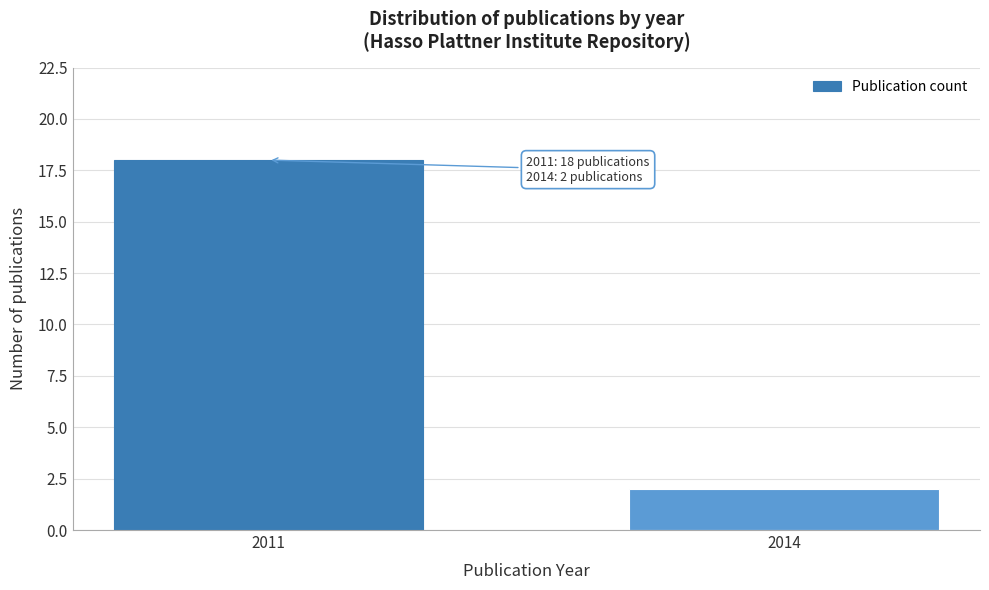

Reading left to right, transcribe all the data shown in this chart.

18	2